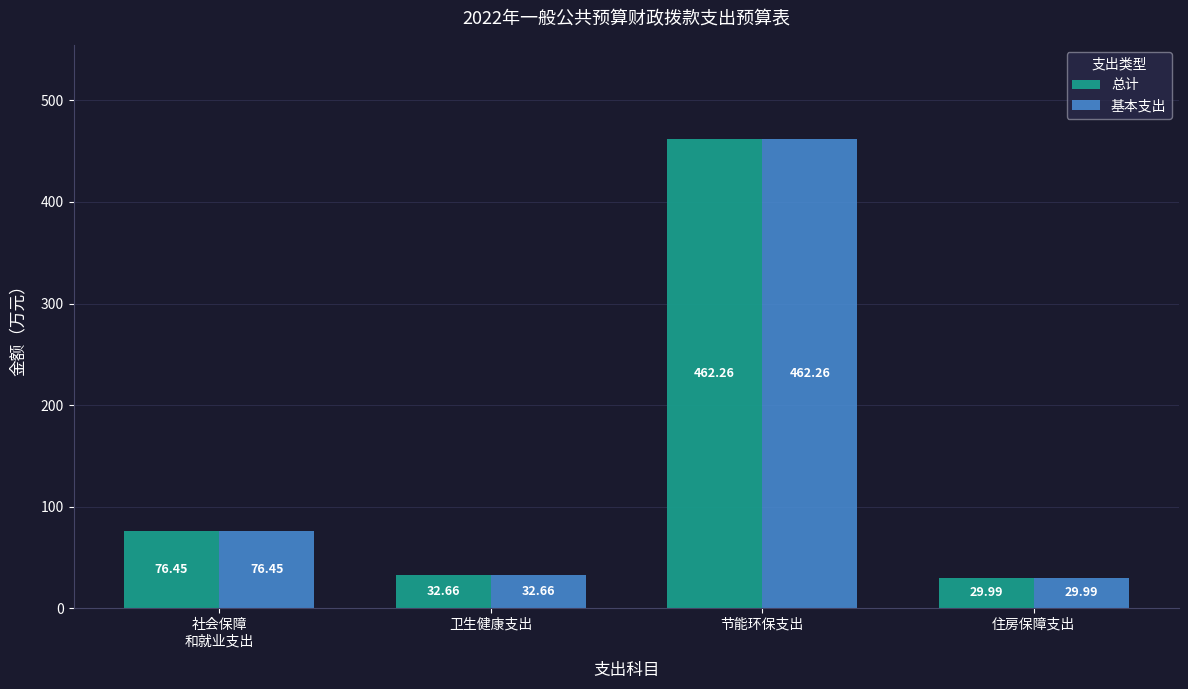

At which category is the sum across all series the highest?

节能环保支出